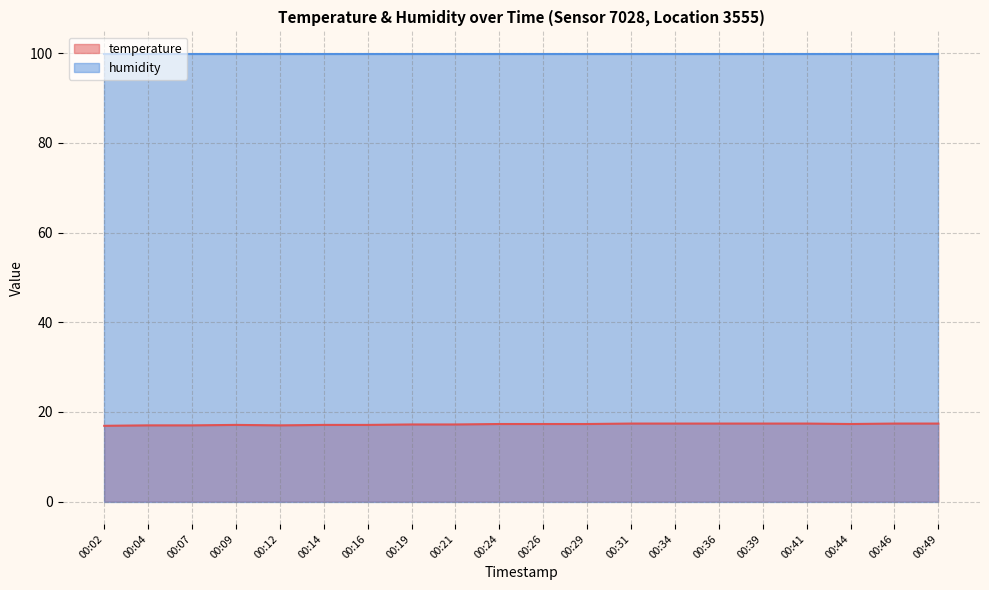

Rank the categories by value from highest to lowest.

00:31, 00:34, 00:36, 00:39, 00:41, 00:46, 00:49, 00:24, 00:26, 00:29, 00:44, 00:19, 00:21, 00:09, 00:14, 00:16, 00:04, 00:07, 00:12, 00:02